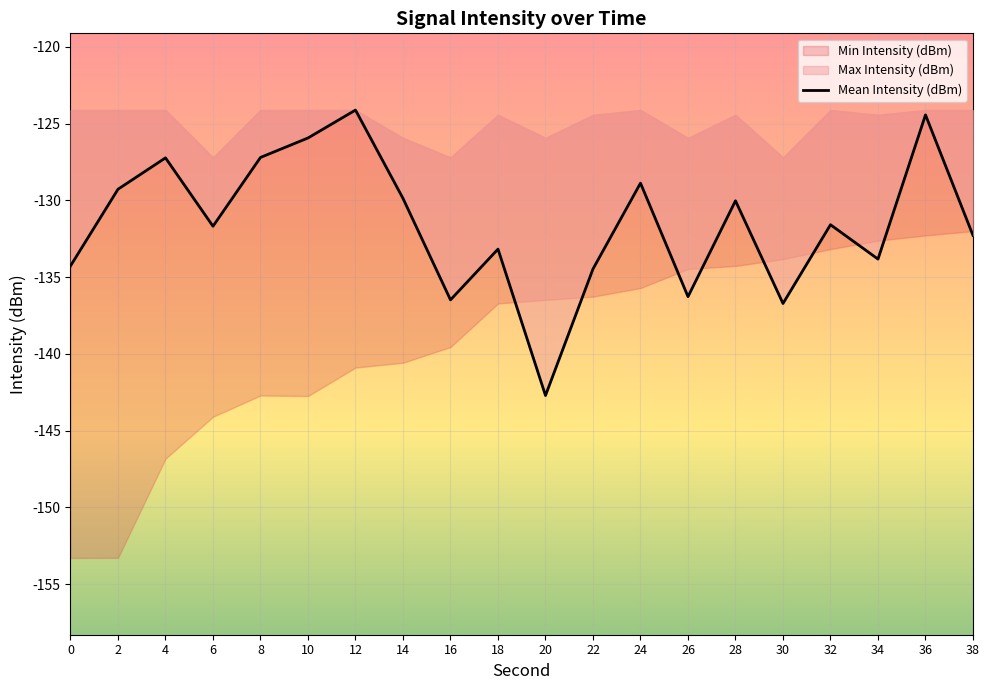

Reading left to right, extract all data points from this chart.

-134.3	-129.3	-127.2	-131.7	-127.2	-125.9	-124.1	-129.9	-136.5	-133.2	-142.7	-134.5	-128.9	-136.3	-130.0	-136.7	-131.6	-133.8	-124.4	-132.3